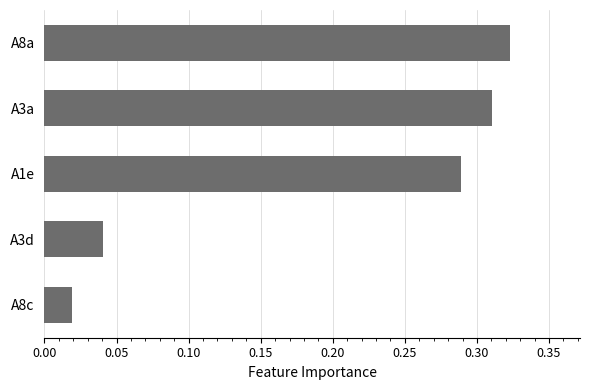

The chart shows a value of 0.1 at A1e. True or false?

False